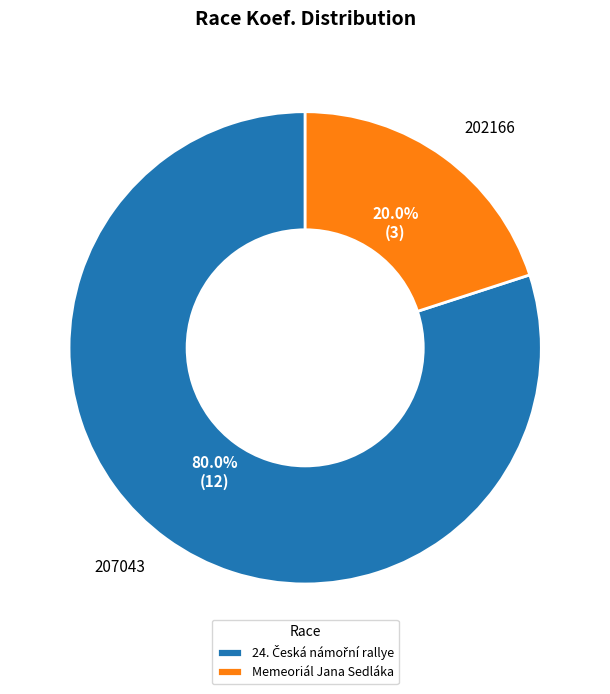

What is the ratio of the value at 207043 to the value at 202166?

4.0